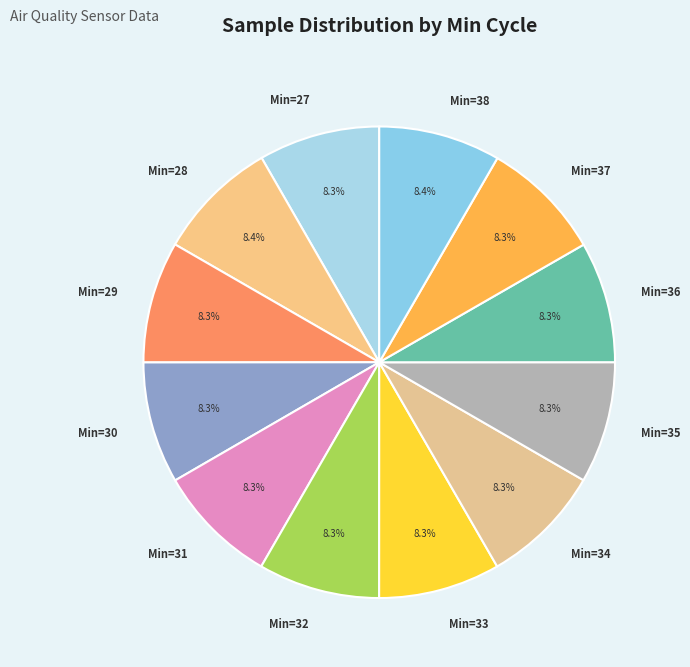

How much of the chart is everything except Min=30?

91.7%